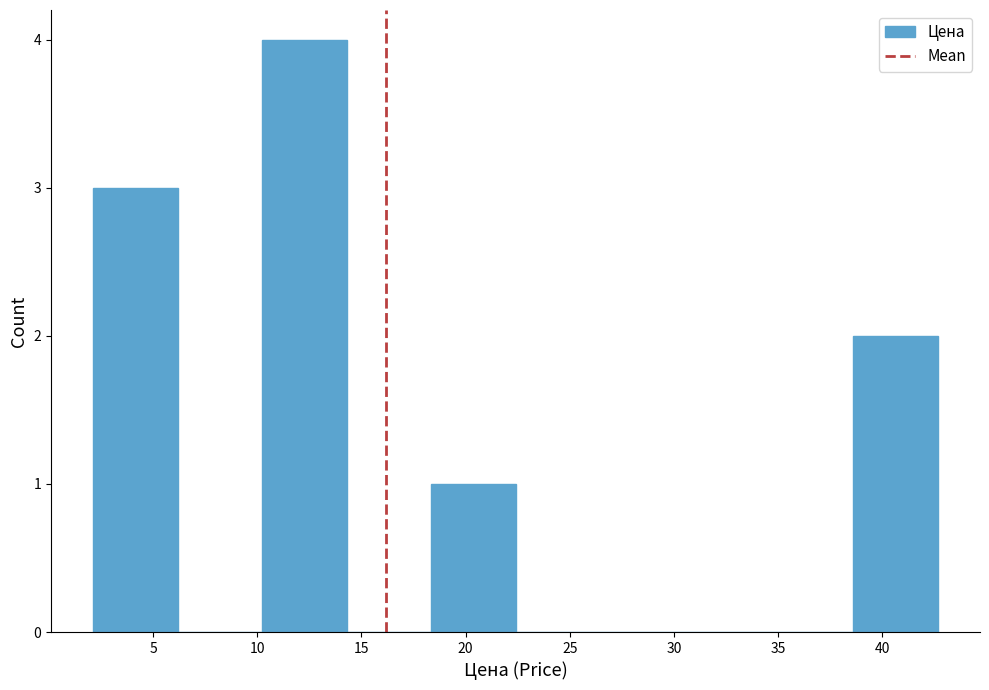

What is the height of the bar covering 2.0 to 6.0 on the x-axis? Neither the bar edges nor the heights are printed on the chart, so give them approximately, as read against the axes.

3